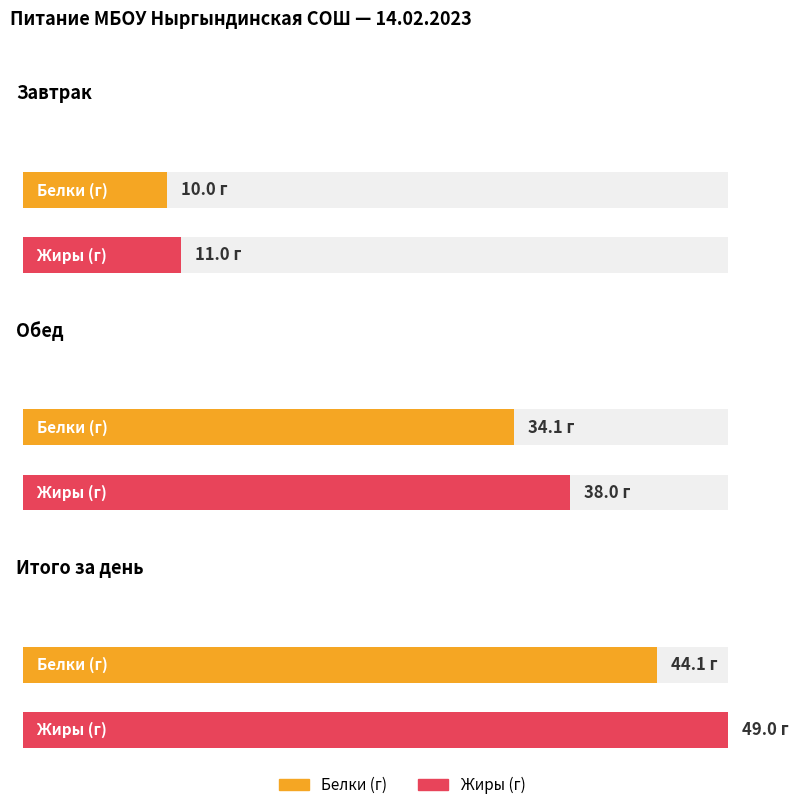

How many groups of bars are there?

3